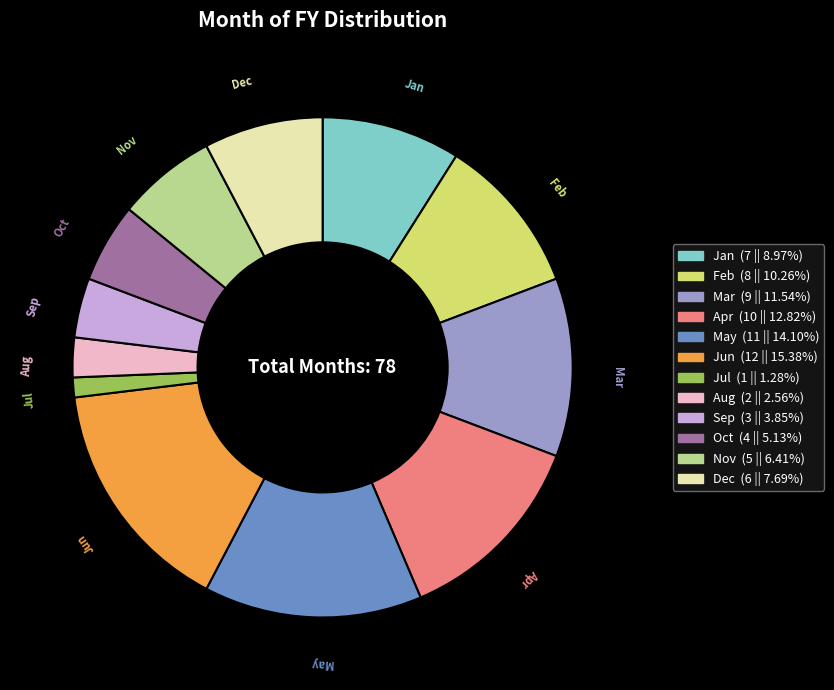

Which slice is the smallest?

Jul